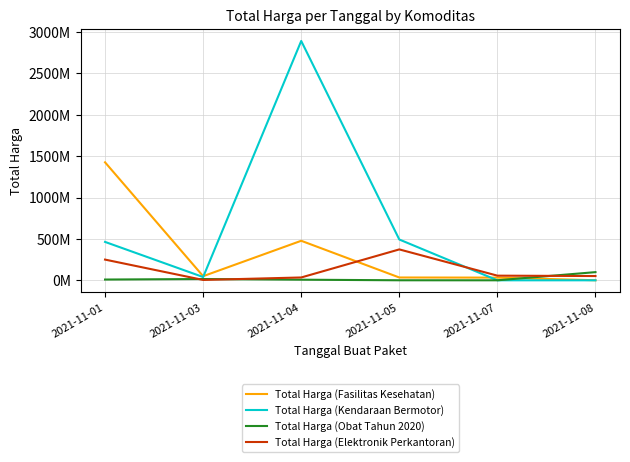

What is the value of the Total Harga (Fasilitas Kesehatan) point at the 6th from the left?

577875